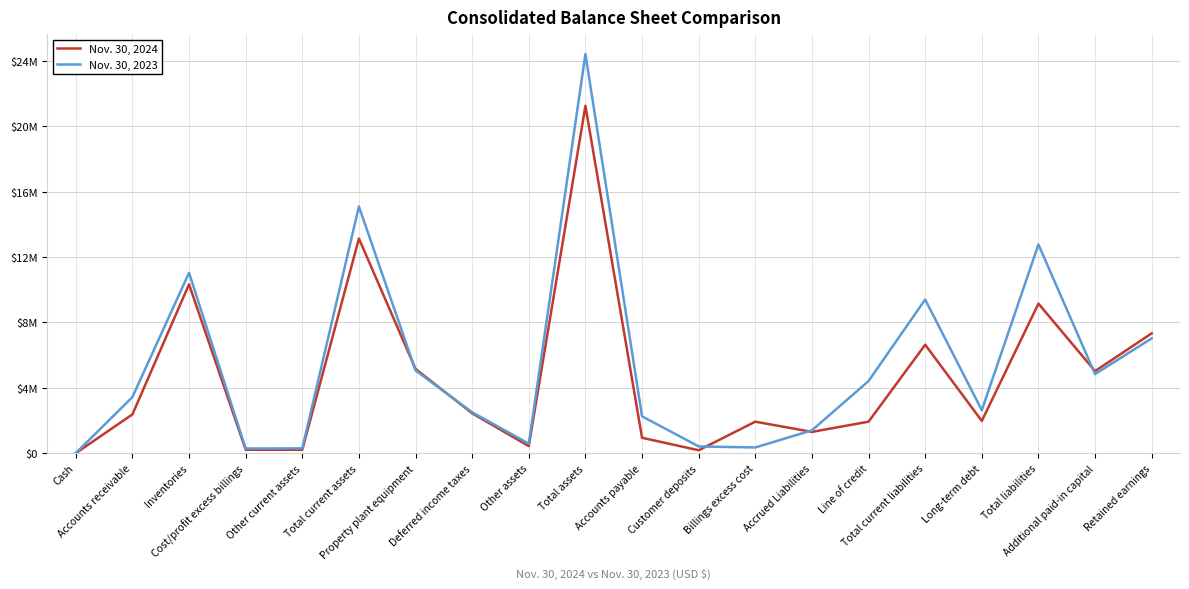

How many interior local peaks does the Nov. 30, 2024 series have?

6